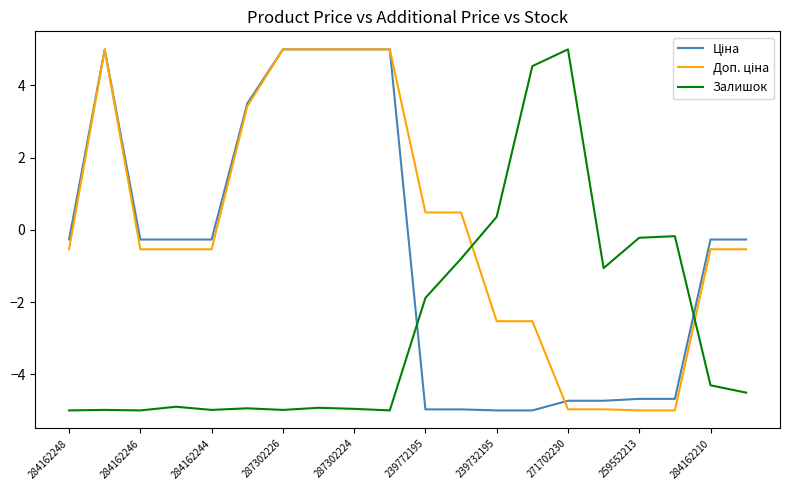

What is the maximum value for Залишок?

5.0